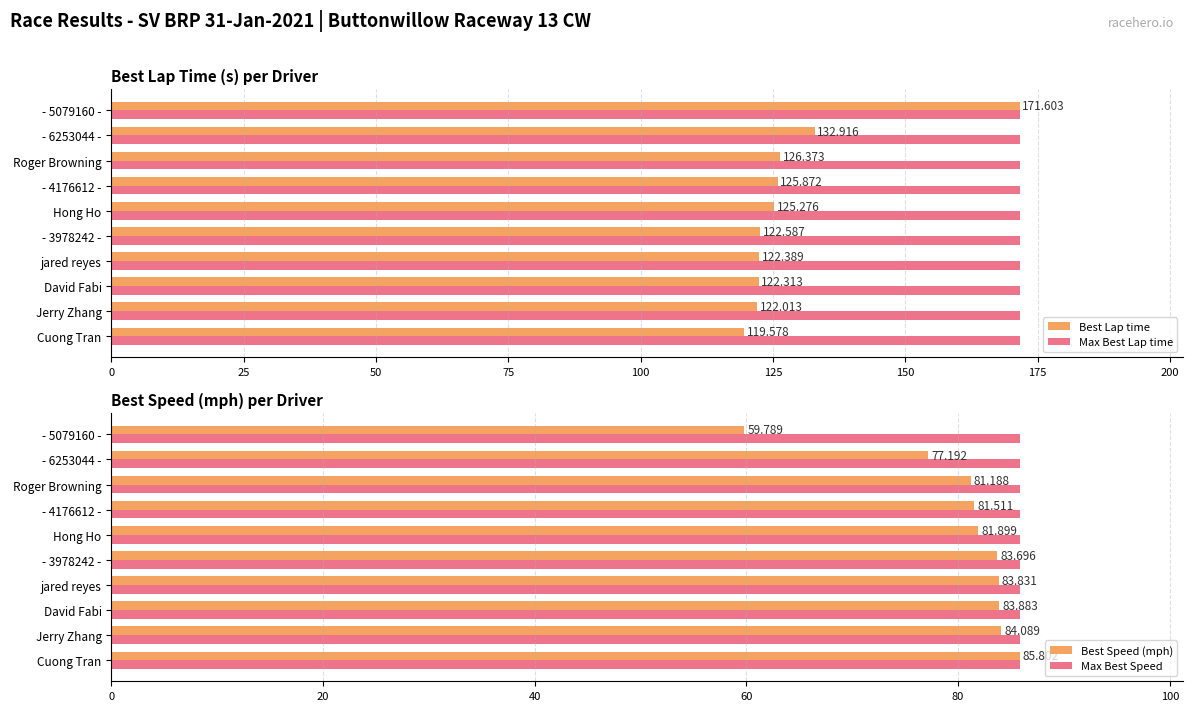

How many groups of bars are there?

10